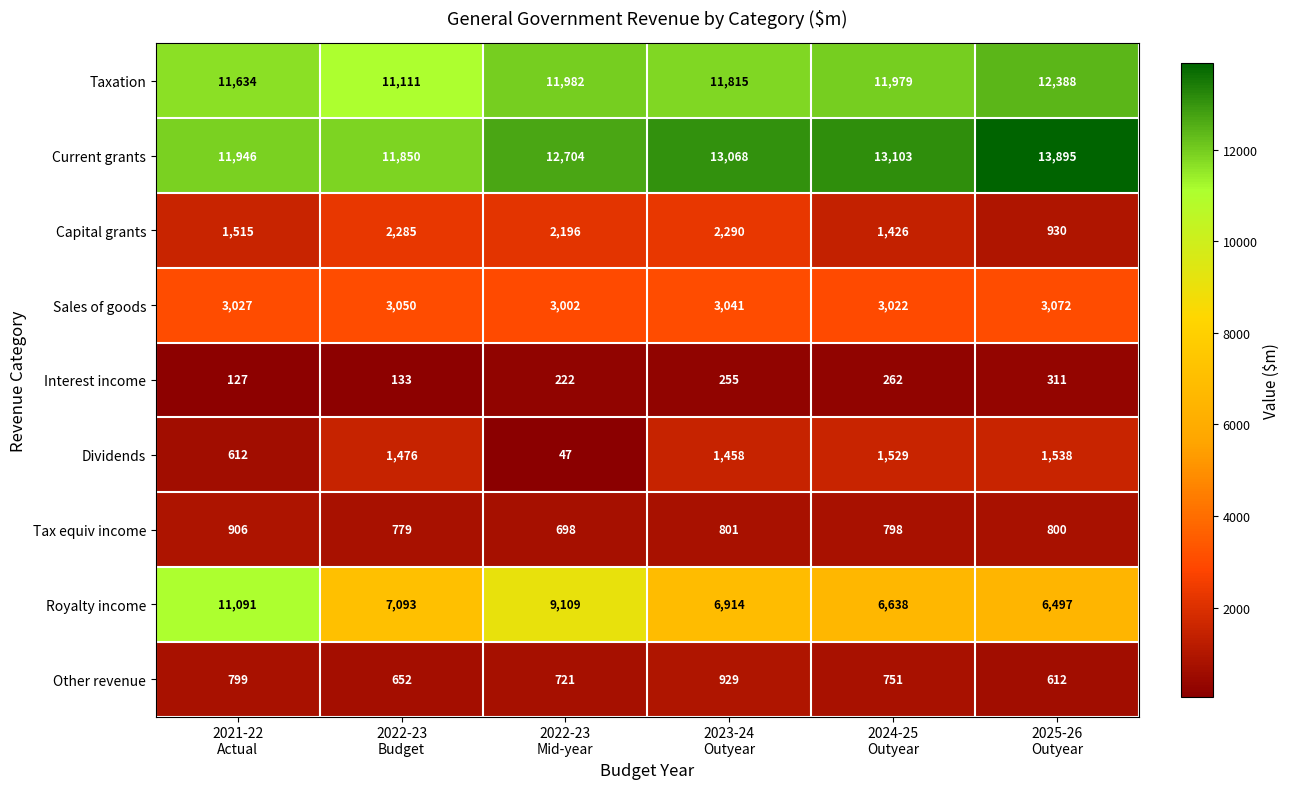

Rank the series by their maximum value, from highest to lowest.

Current grants, Taxation, Royalty income, Sales of goods, Capital grants, Dividends, Other revenue, Tax equiv income, Interest income